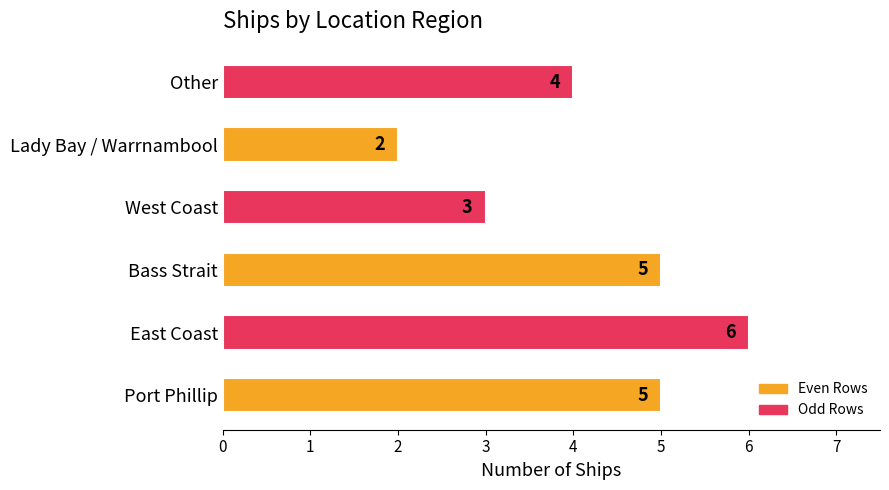

How many values are between 3 and 5?

4